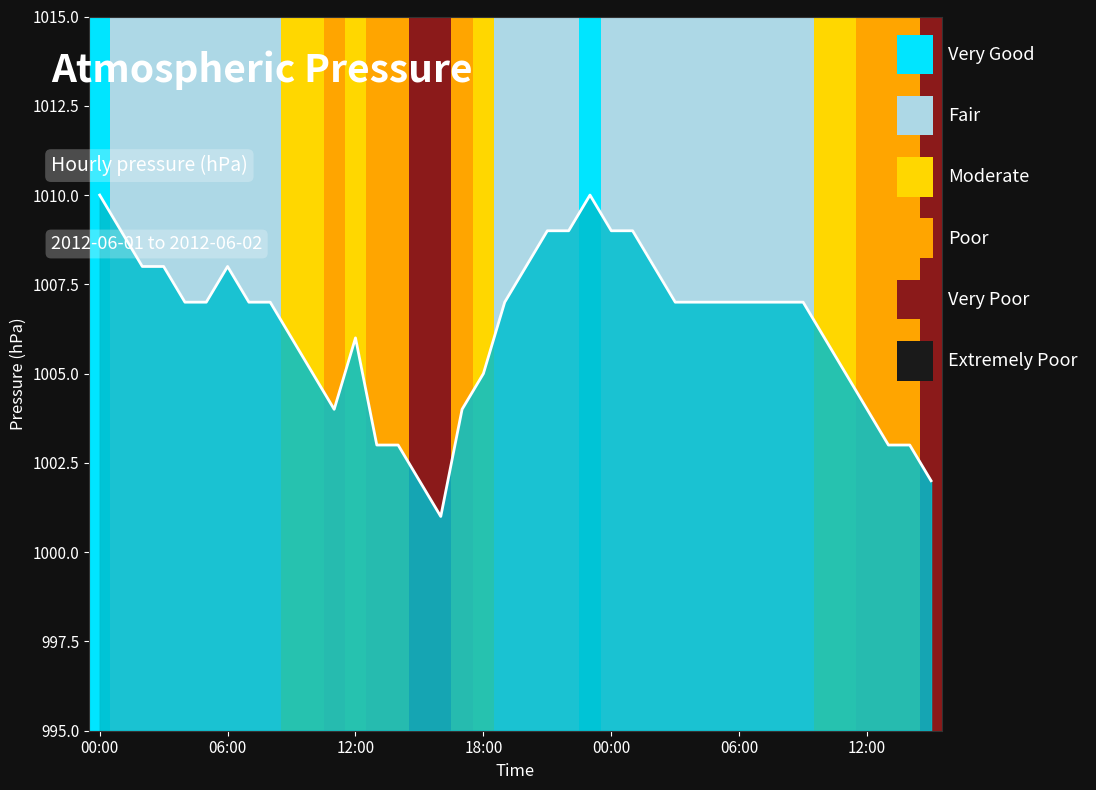

What is the minimum value shown in the chart?

1001